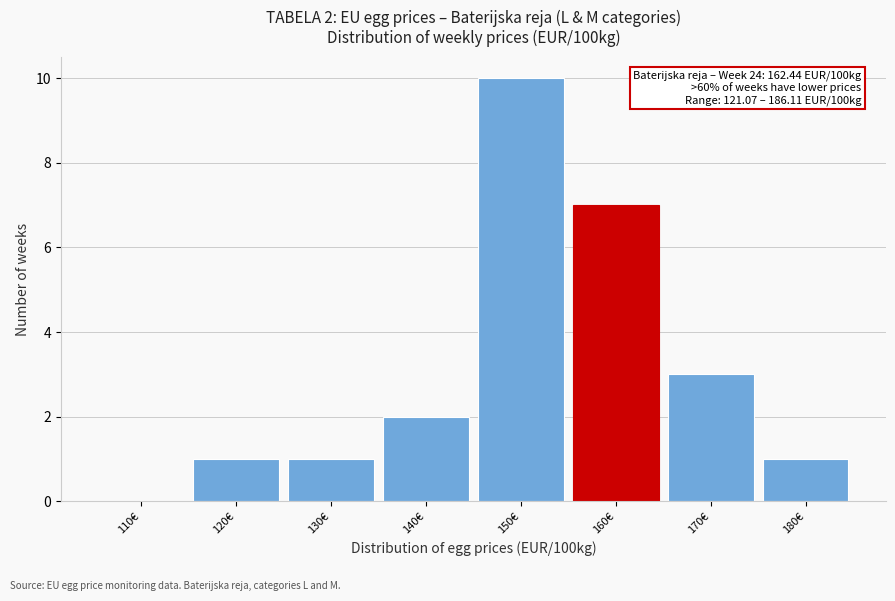

Reading left to right, what are all the values shown in this chart?

110€=0	120€=1	130€=1	140€=2	150€=10	160€=7	170€=3	180€=1